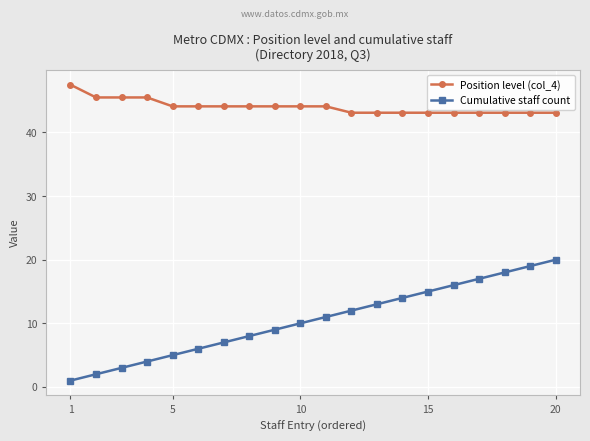

How many values in the Cumulative staff count series are below 11?

10